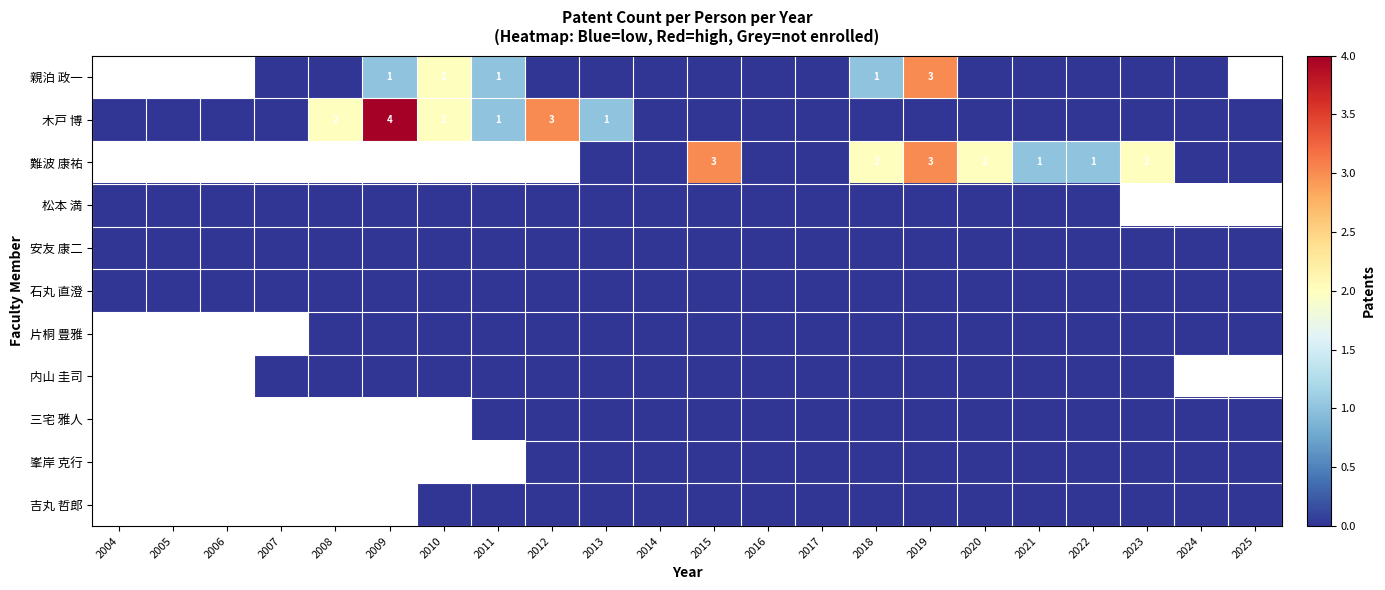

The 親泊 政一 series shows 0 at 2009. True or false?

False